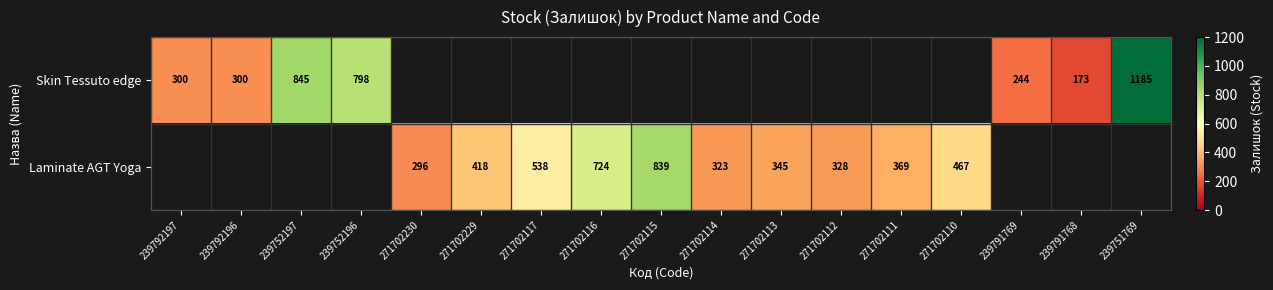

What is the difference between the Laminate AGT Yoga values at 271702112 and 271702110?

139